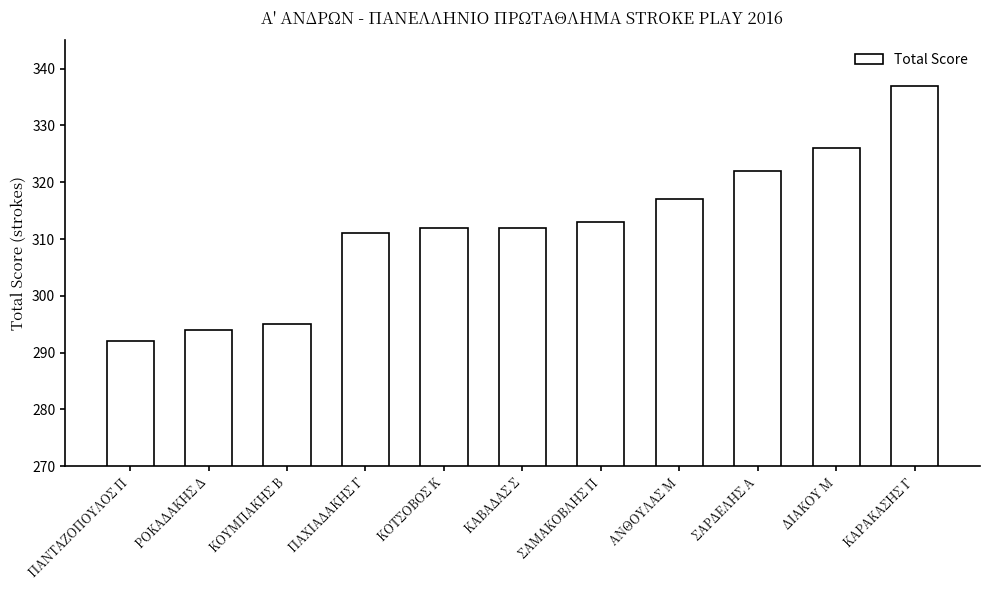

Which category has the lowest value across all series?

ΠΑΝΤΑΖΟΠΟΥΛΟΣ Π